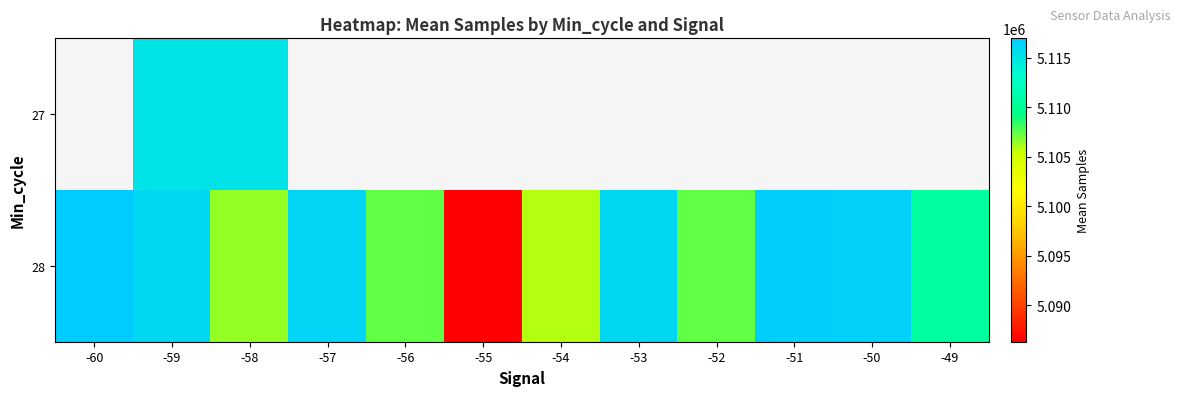

Is it true that 28 equals 2194838.4 at -51?

False